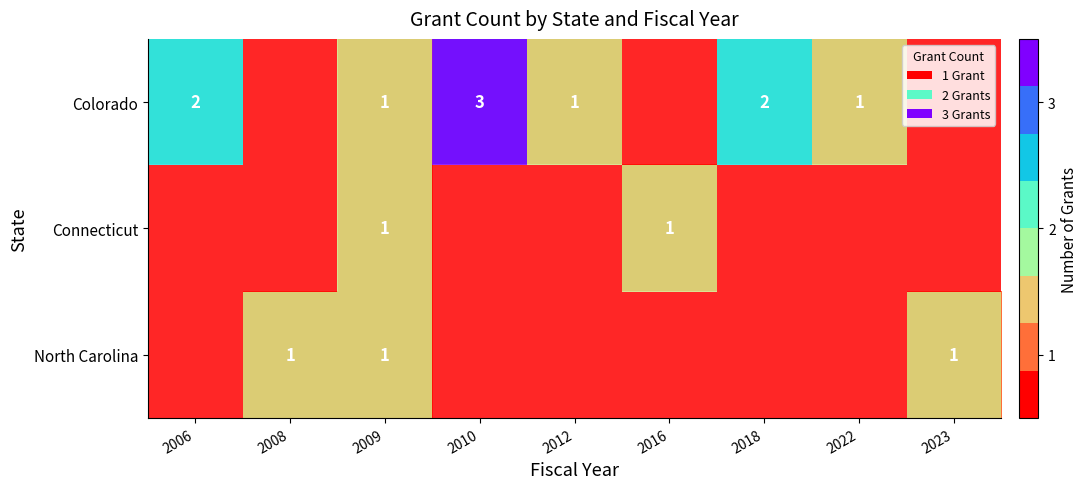

Which series has the largest range (max minus min)?

Colorado